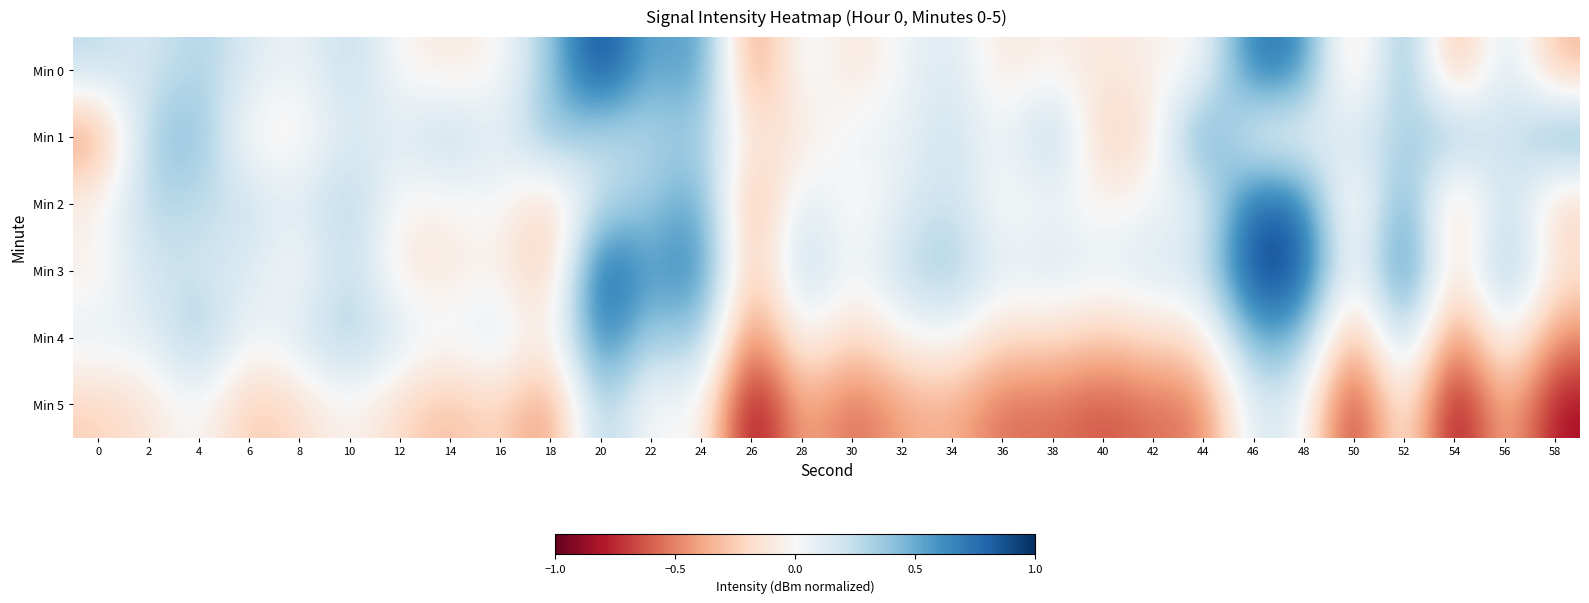

How many data points does each series have?

30